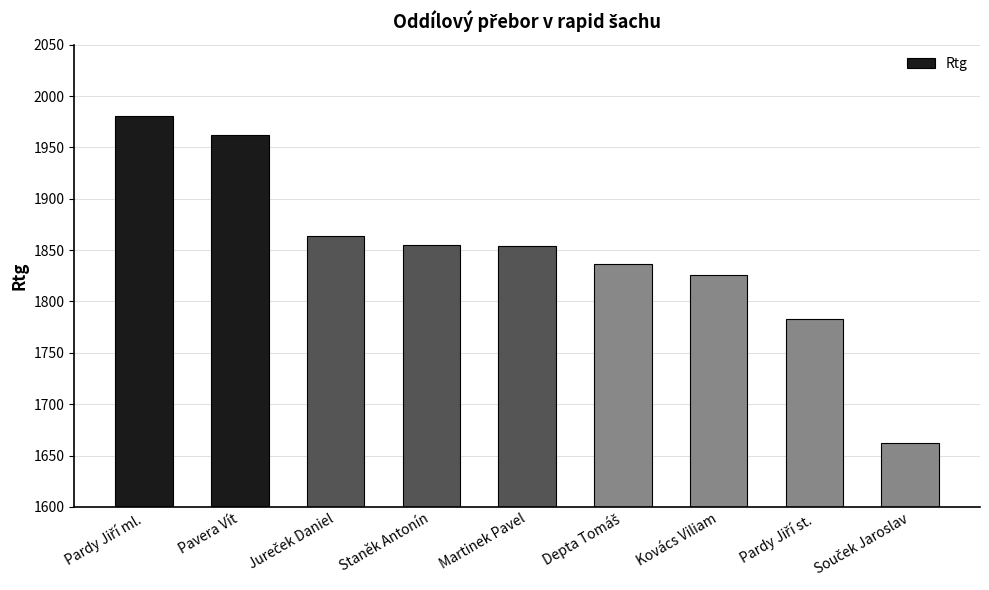

What is the label of the 5th bar from the left?

Martinek Pavel